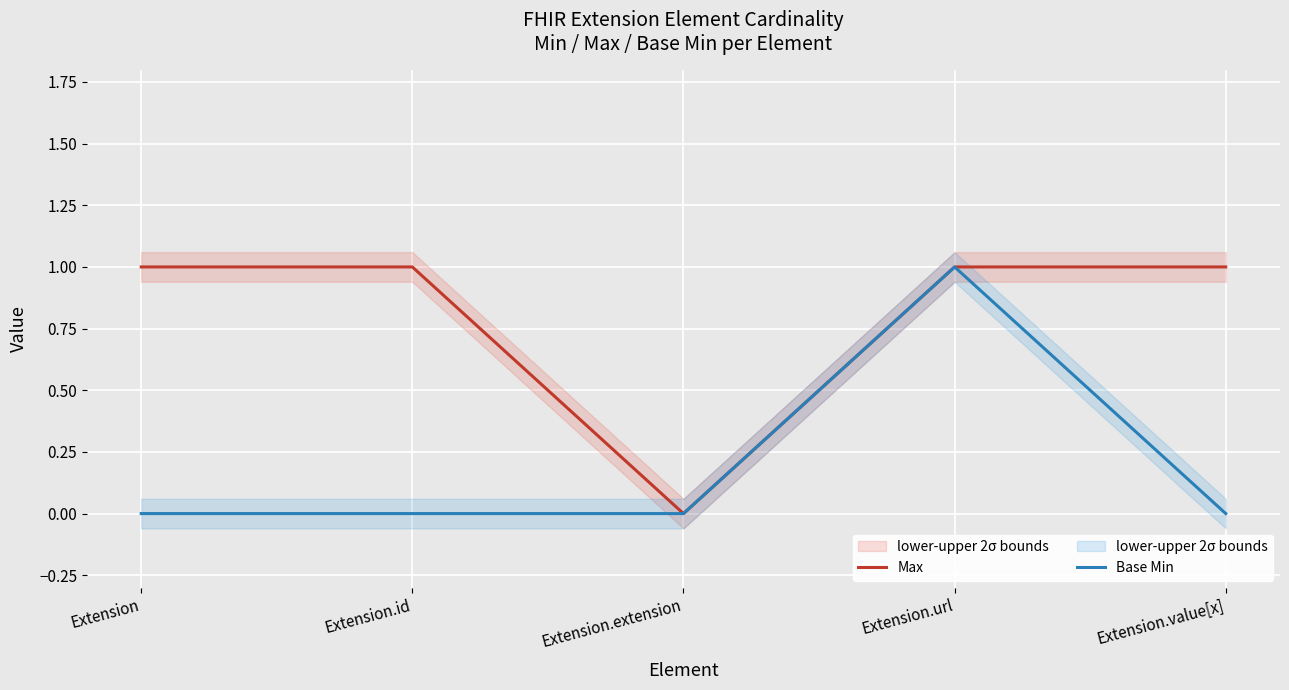

Where is Max nearest to the value 0?

Extension.extension